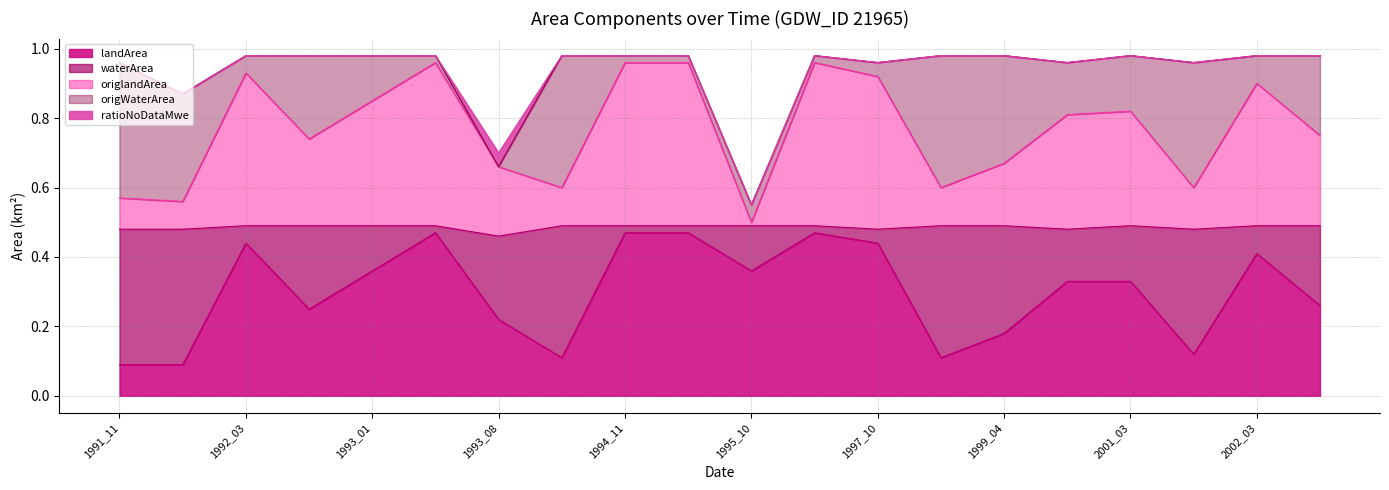

Is it true that origlandArea equals 0.1 at 1993_10?

False